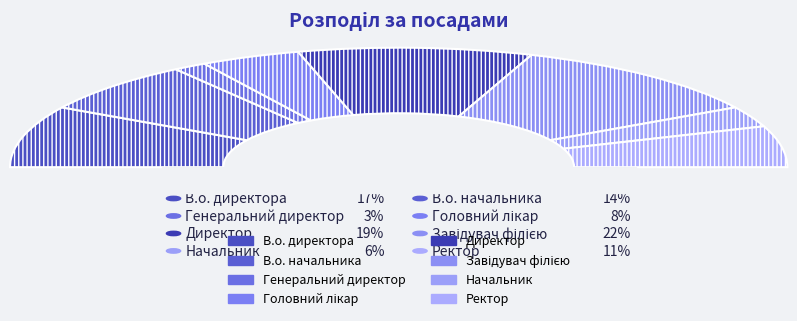

Does any single category account for the majority?

No